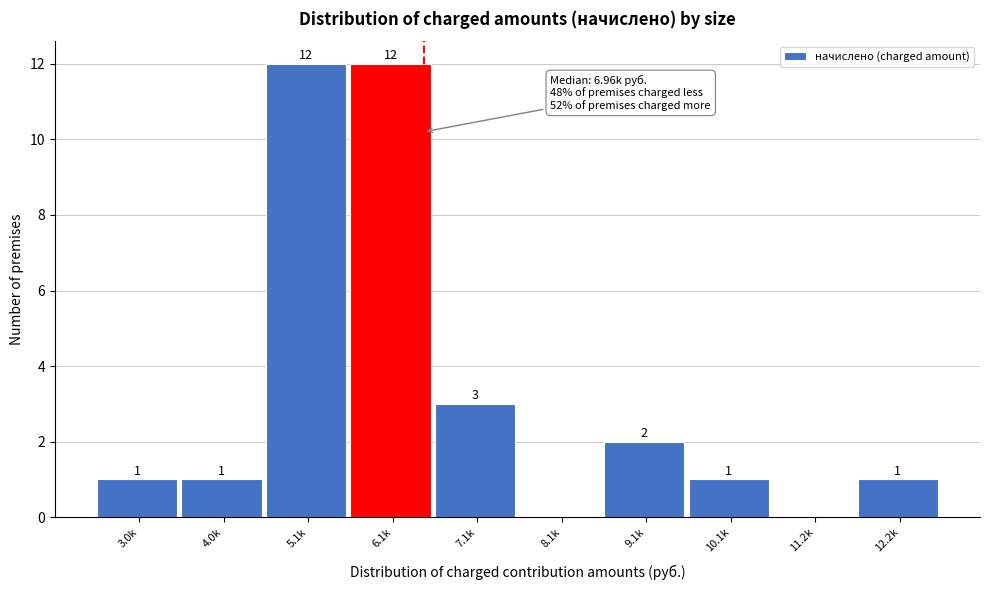

Reading left to right, list all the values displayed in this chart.

3.0k=1	4.0k=1	5.1k=12	6.1k=12	7.1k=3	8.1k=0	9.1k=2	10.1k=1	11.2k=0	12.2k=1